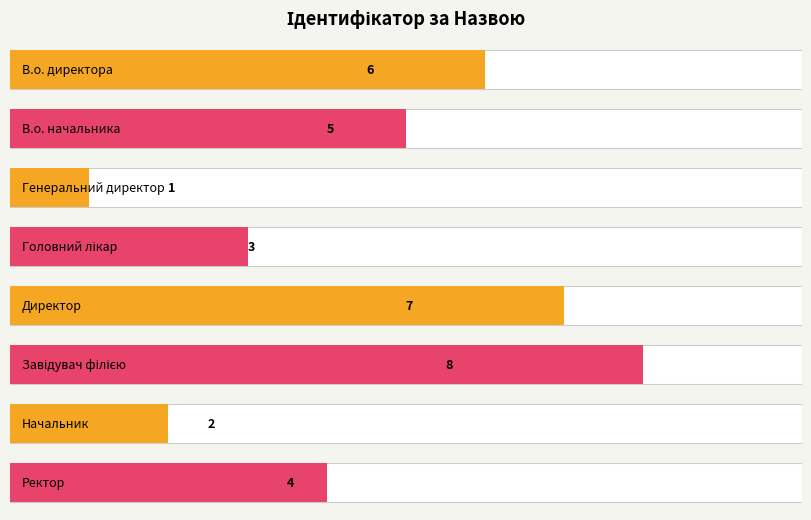

Count the number of categories in the chart.

8